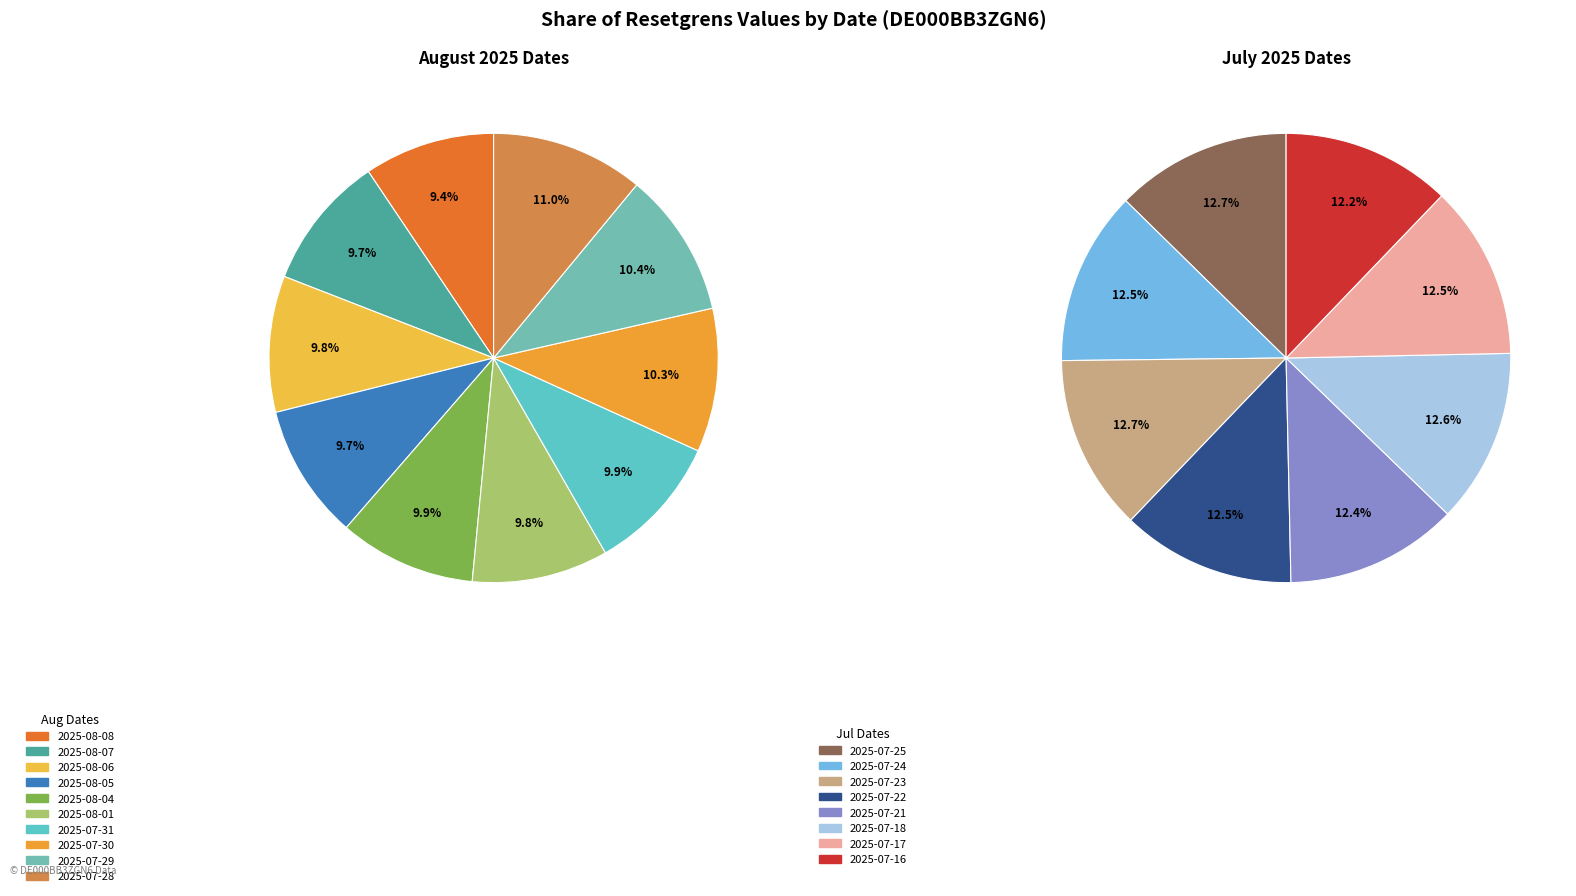

What is the change in value from 2025-08-06 to 2025-07-28?

+53.2